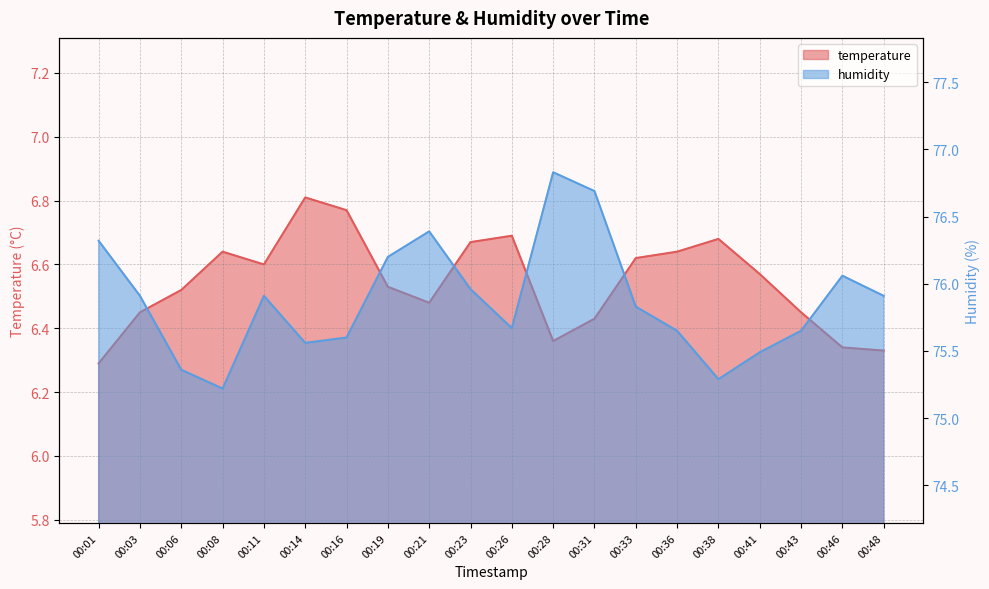

Where is the first local minimum for temperature?

00:11